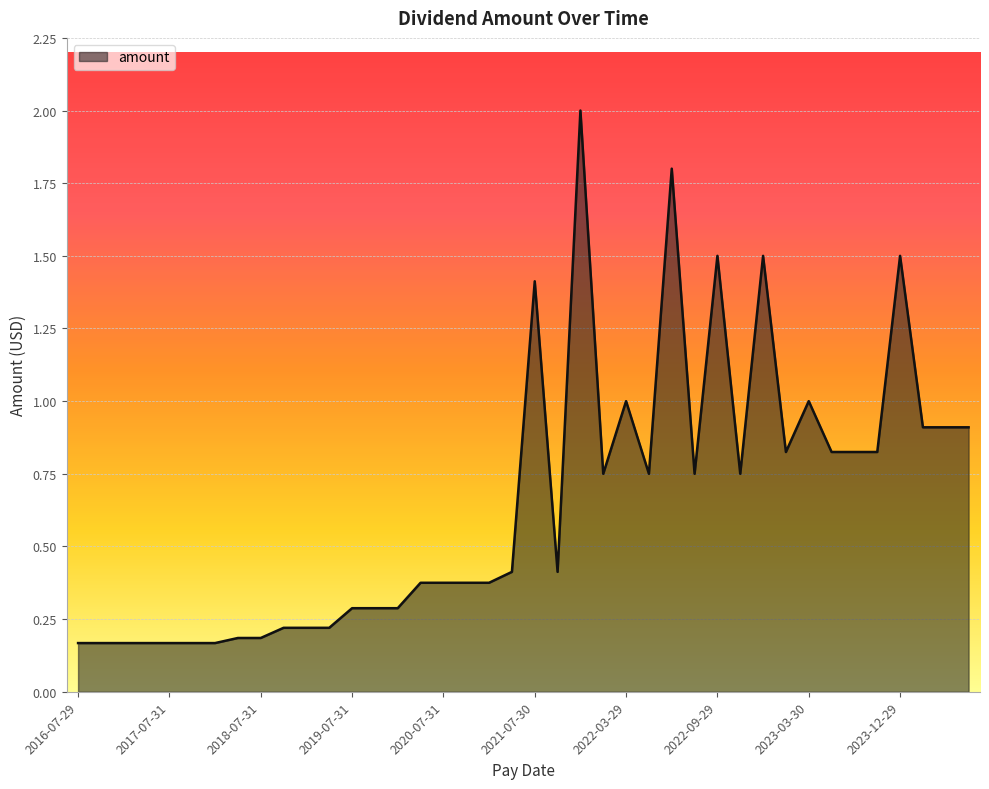

What is the difference between the maximum and minimum values?

1.8